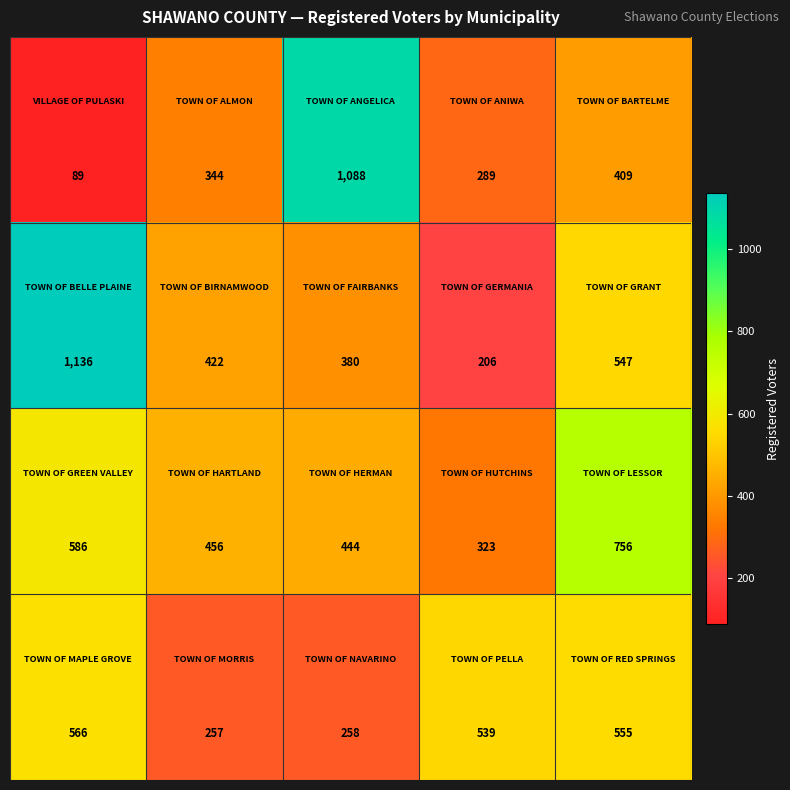

What is the greatest value displayed?

1136